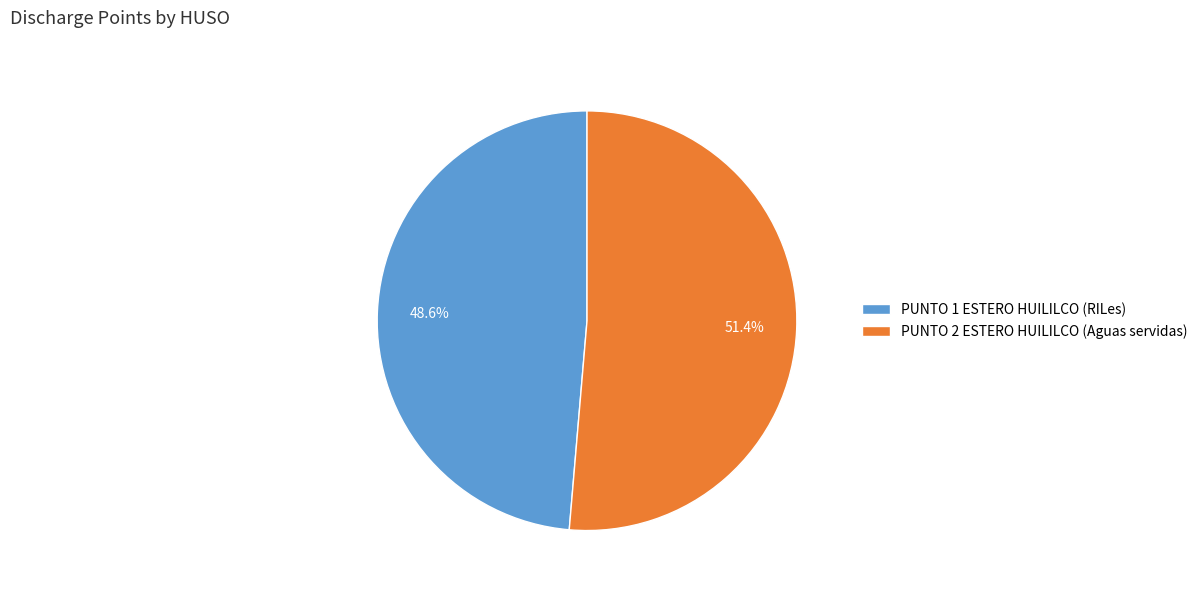

To the nearest percent, what is the combined percentage of PUNTO 2 ESTERO HUILILCO (Aguas servidas) and PUNTO 1 ESTERO HUILILCO (RILes)?

100%